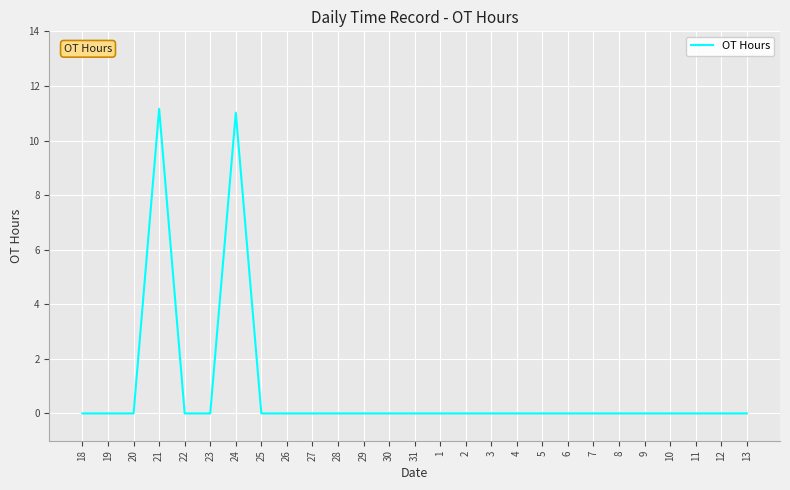

What is the difference between the maximum and minimum values?

11.2